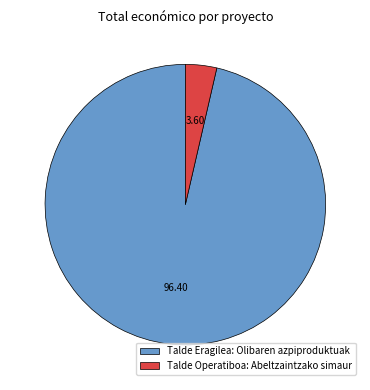

How many slices are in this pie chart?

2